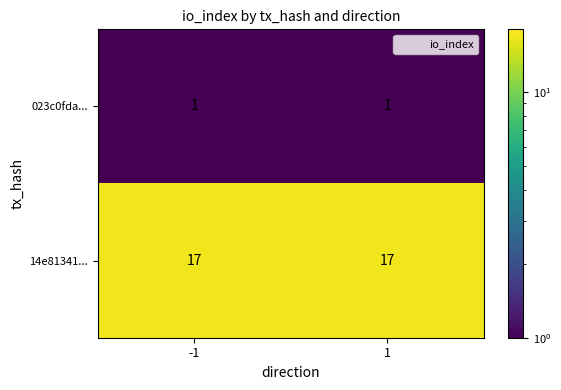

Is the value of 14e81341... at -1 greater than the value of 023c0fda... at 1?

Yes